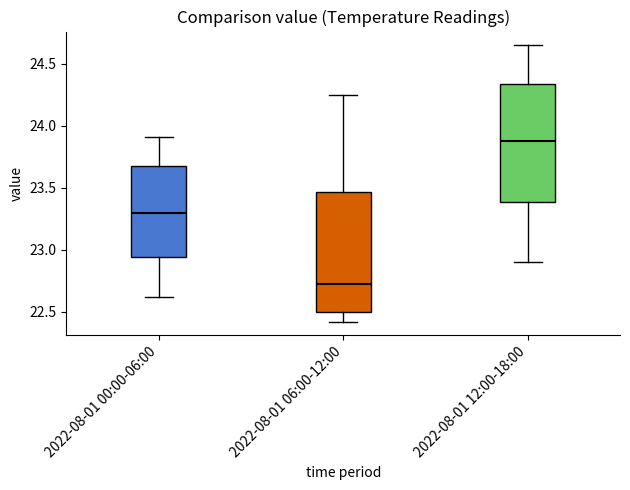

Where does the lower whisker of the box for 2022-08-01 12:00-18:00 end on the y-axis? The values are not printed on the chart, so give them approximately, as read against the axis.

22.90